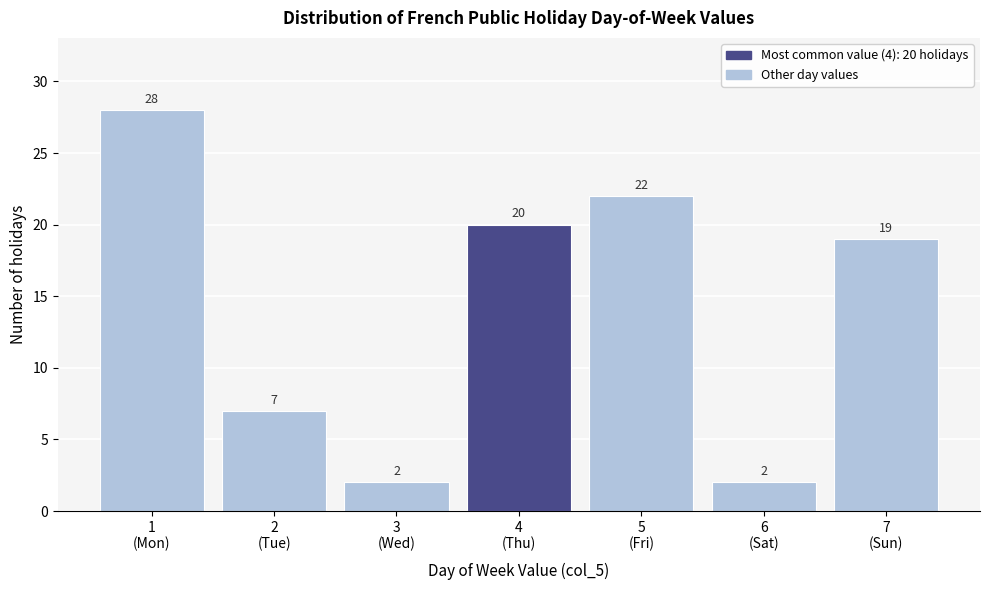

Reading right to left, extract all data points from this chart.

19	2	22	20	2	7	28